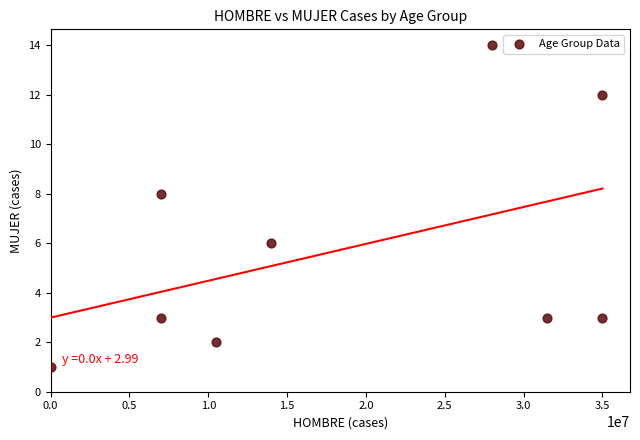

What is the range of X values (max minus min)?

35000000